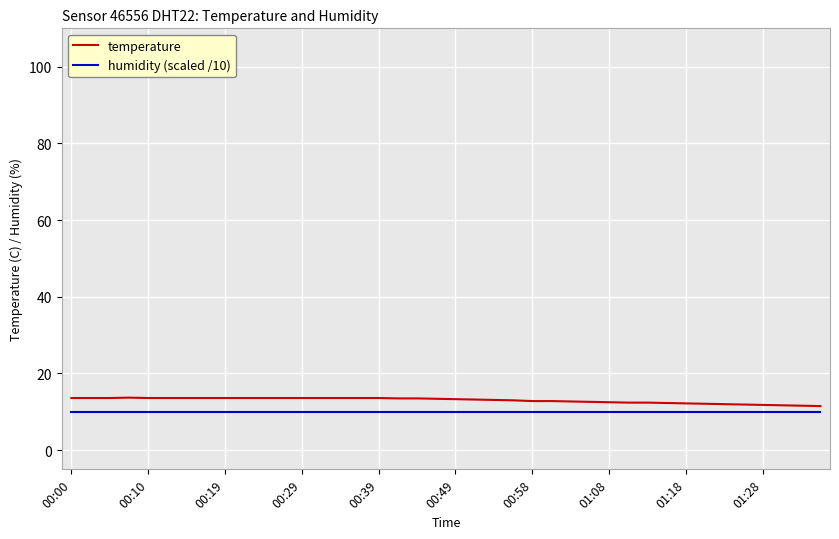

What is the smallest value displayed?

10.0